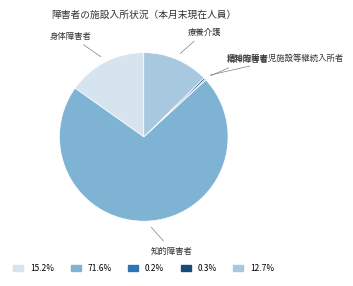

Is there a majority slice in this chart?

Yes